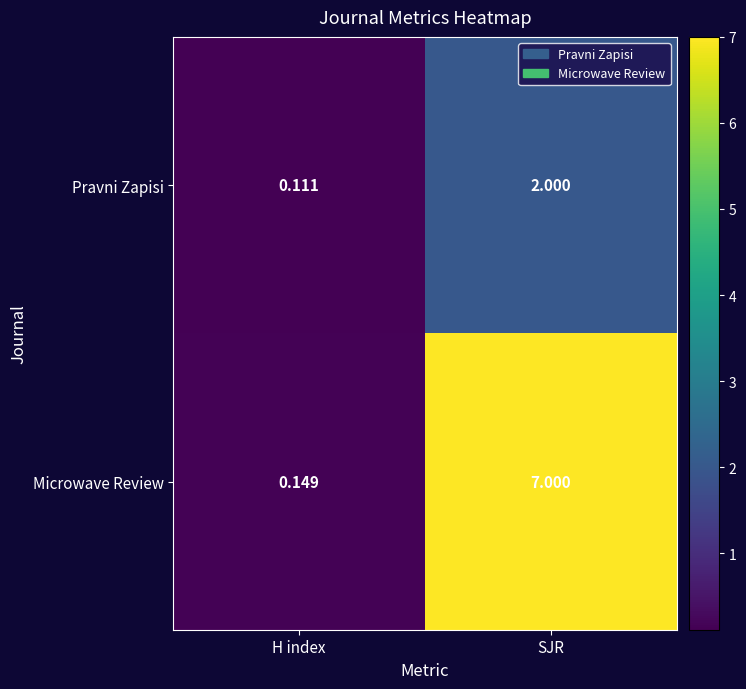

Which series has the widest spread of values?

Microwave Review